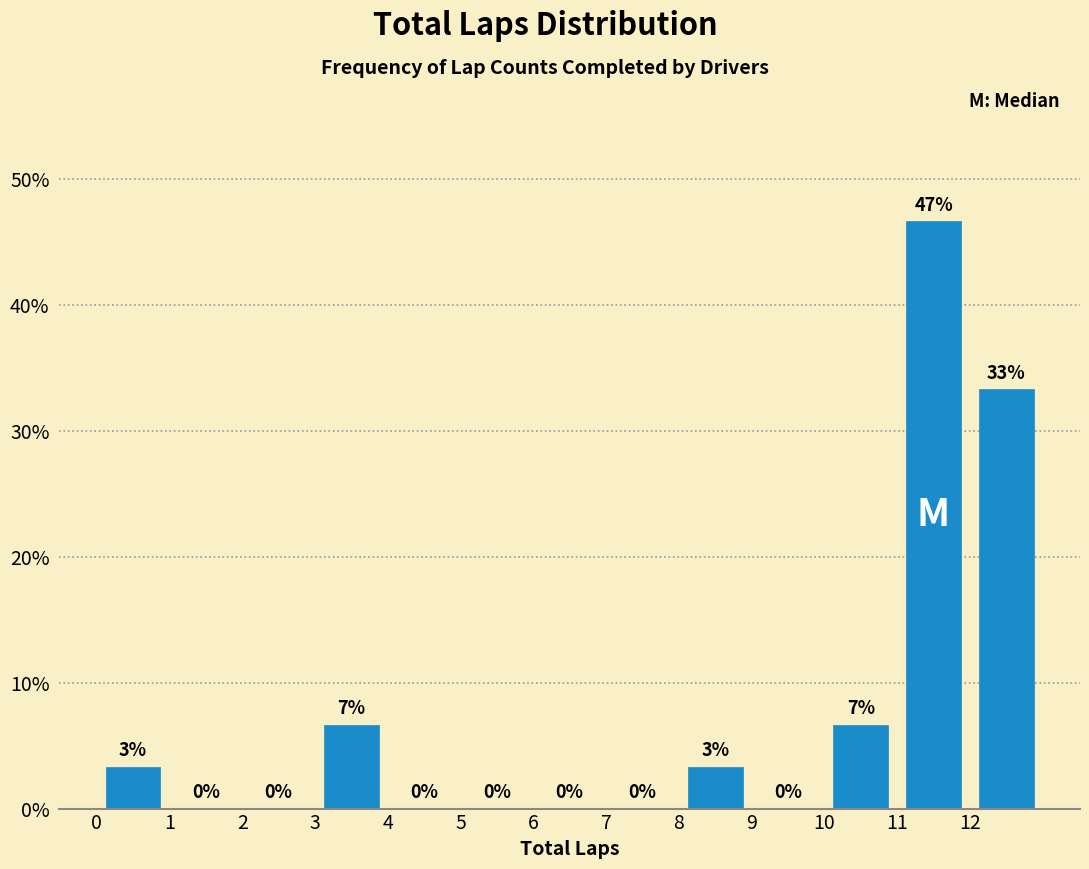

Over which range of the x-axis is the bar tallest?

11 to 12